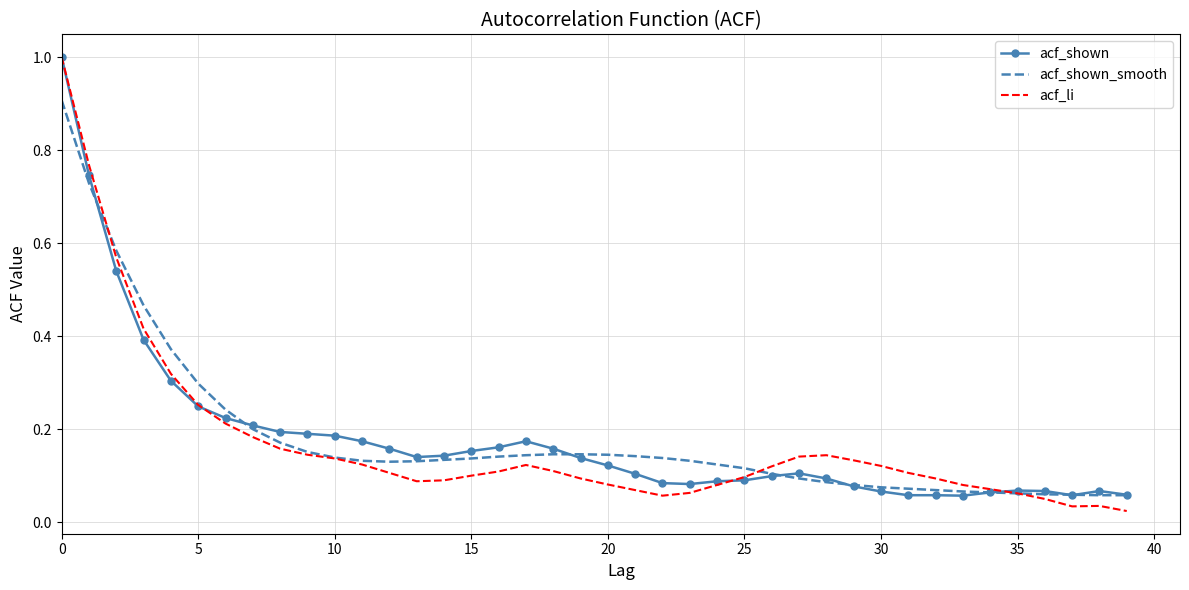

What is the maximum value shown in the chart?

1.0